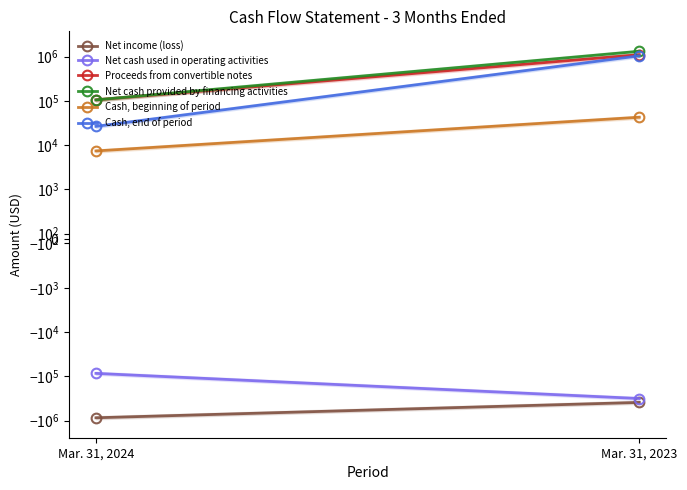

Which series changed the most between Mar. 31, 2023 and Mar. 31, 2024?

Net cash provided by financing activities